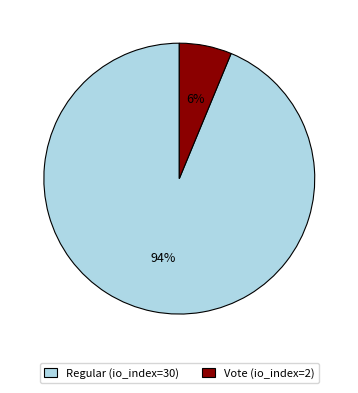

Is it true that Regular (io_index=30) is 82% of the pie?

False